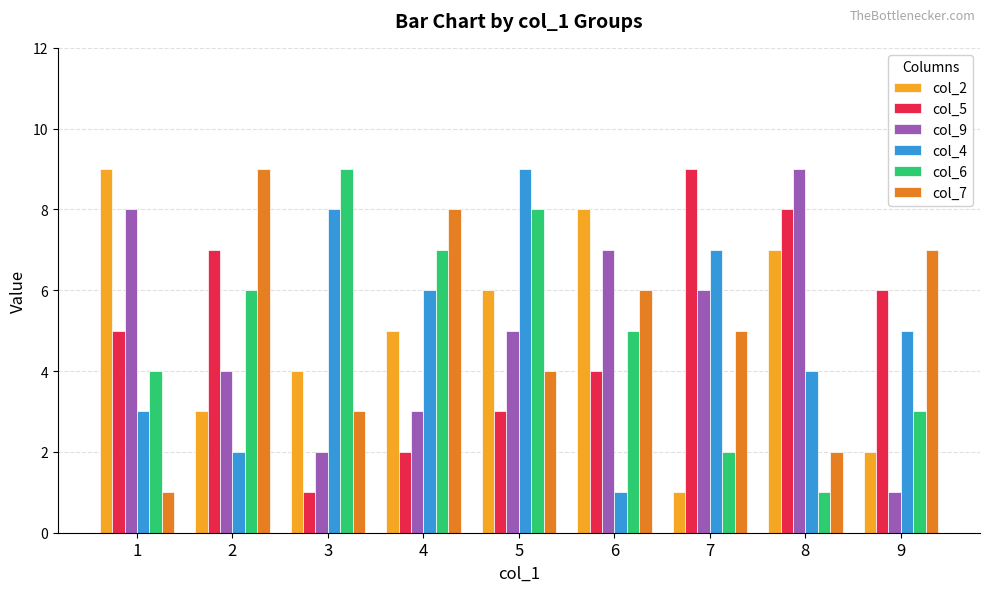

What is the sum of the col_9 values at 9 and 5?

6